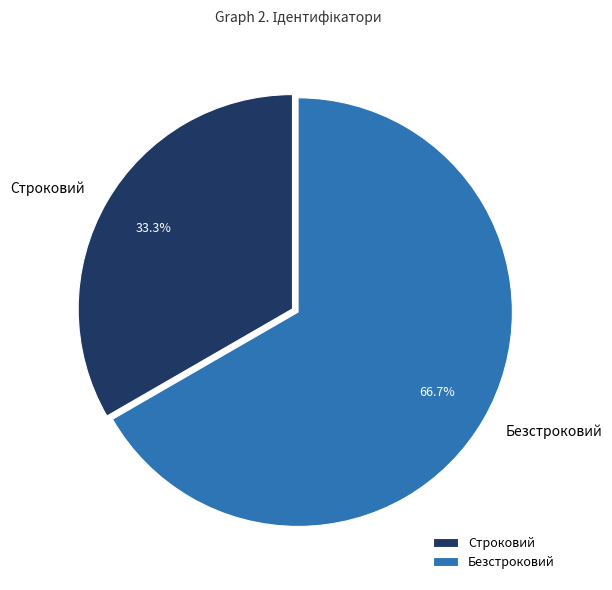

To the nearest percent, what is the combined percentage of Безстроковий and Строковий?

100%